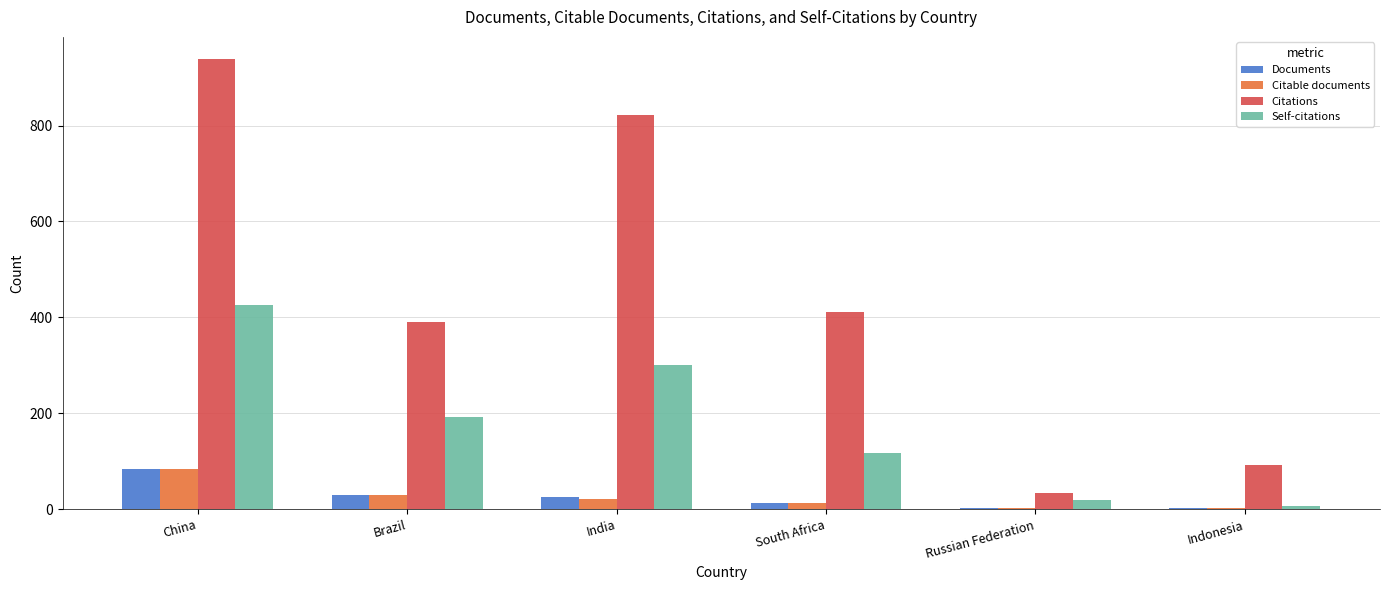

Is the value of Documents at South Africa greater than the value of Self-citations at Brazil?

No